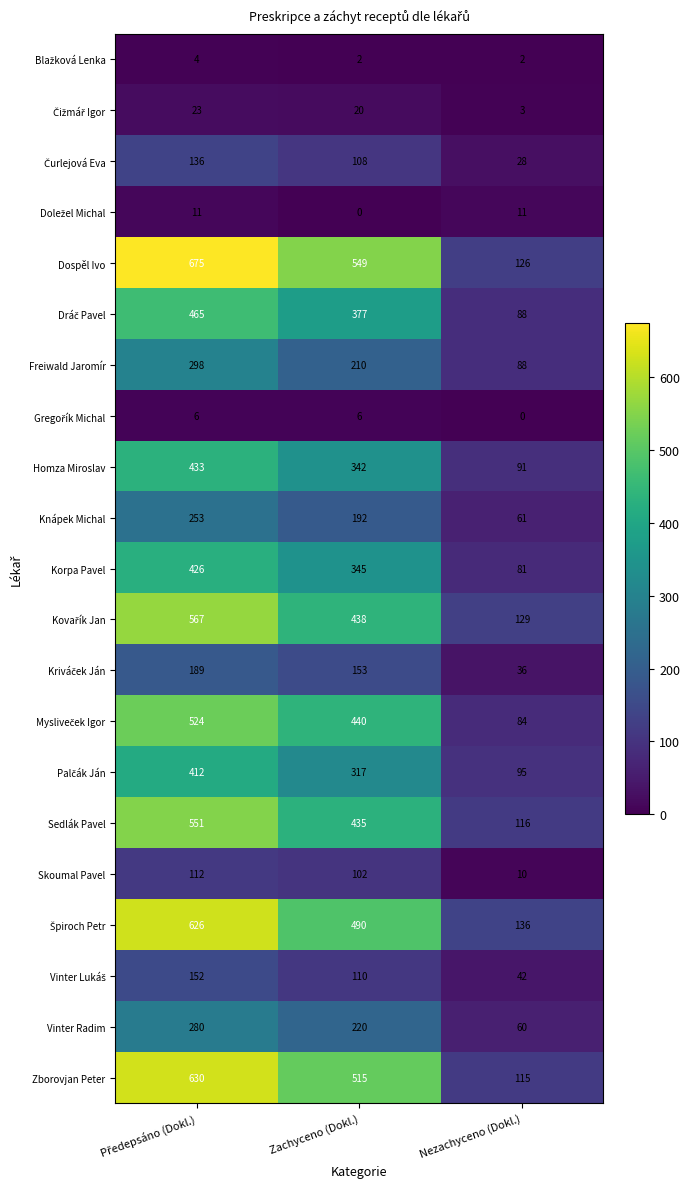

Count the Dospěl Ivo values in the range 126 to 675.

3